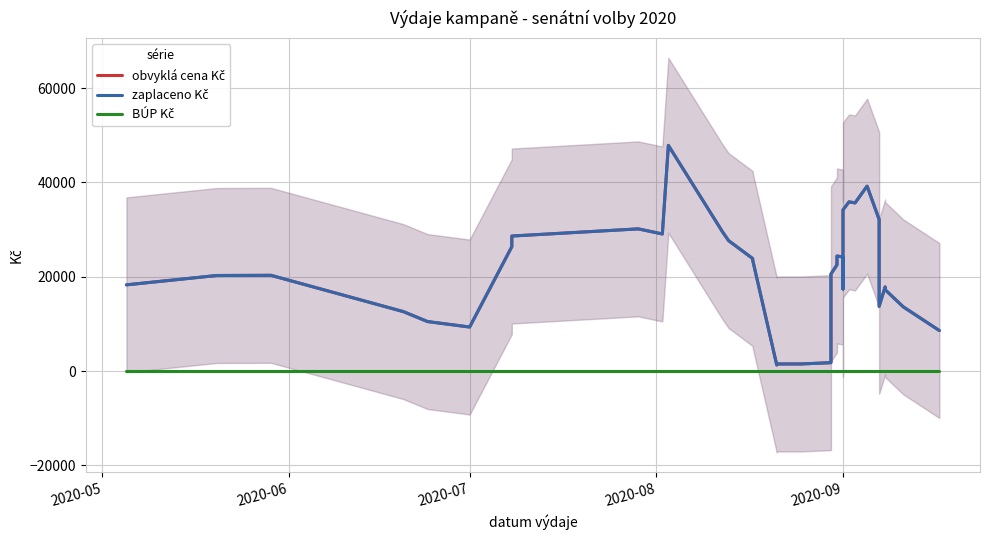

How many lines are shown in the chart?

3